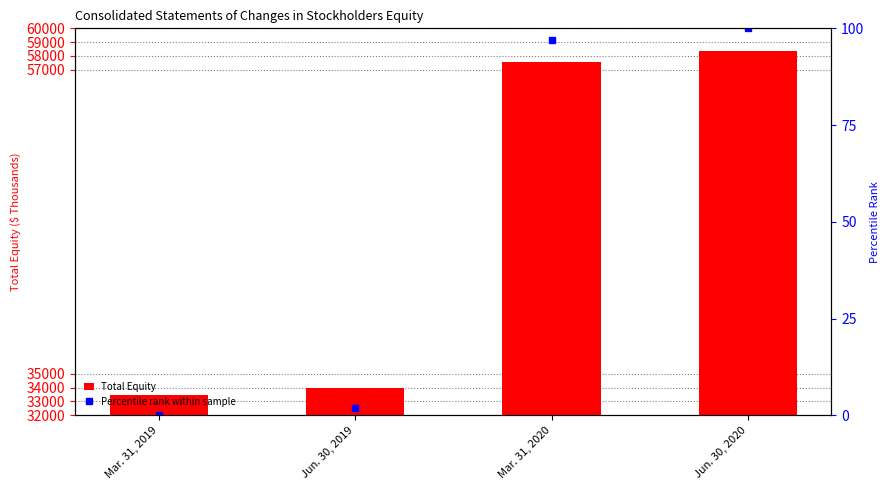

What is the label of the 1st bar from the left?

Mar. 31, 2019